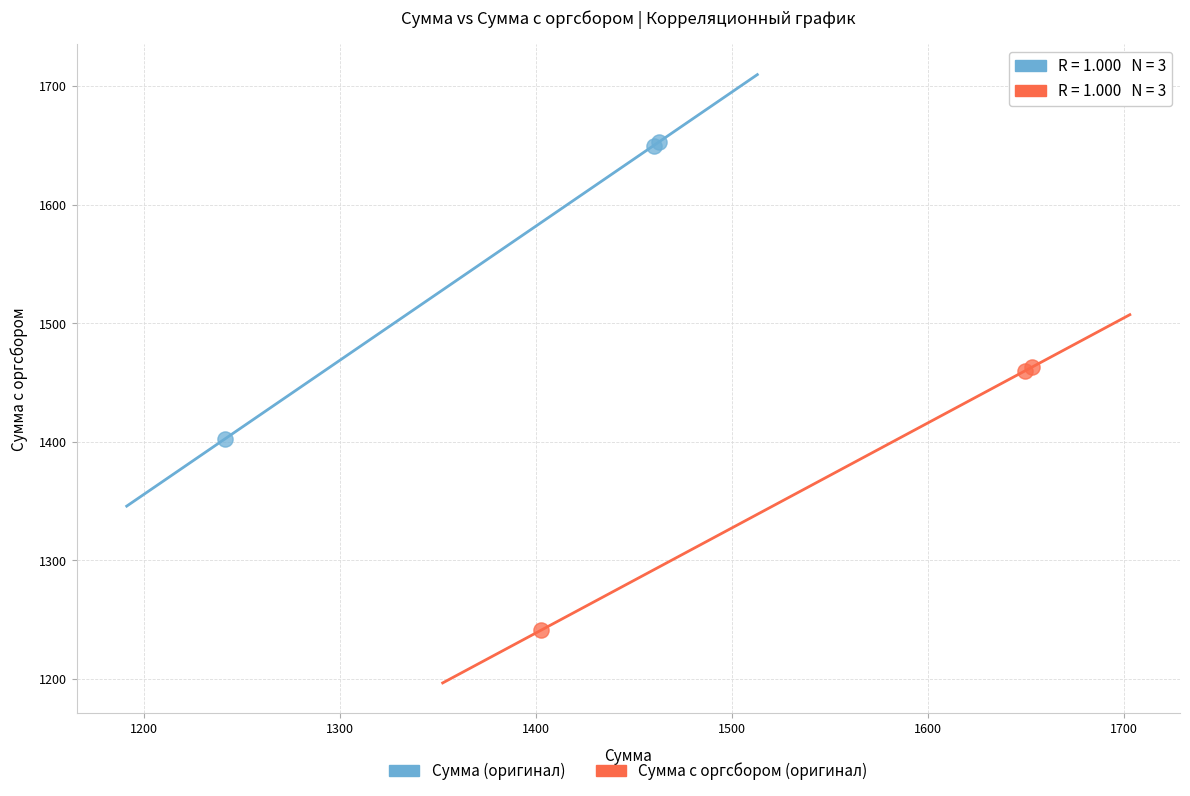

Which series reaches the minimum Y coordinate?

Сумма с оргсбором (оригинал)